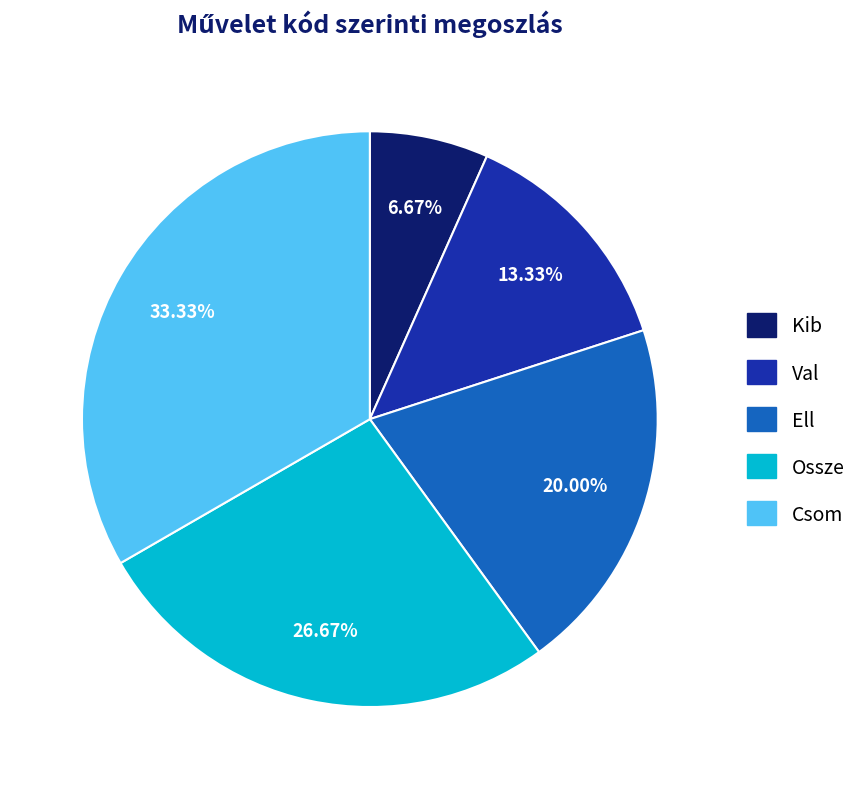

Is there a majority slice in this chart?

No